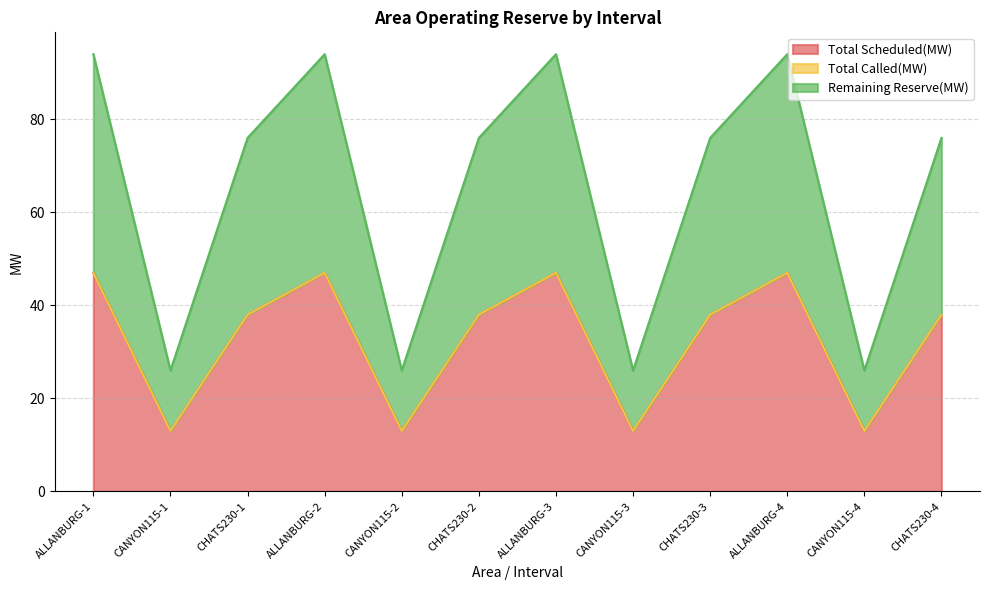

What is the approximate value of Total Scheduled(MW) at CANYON115-4, to the nearest 5?

15